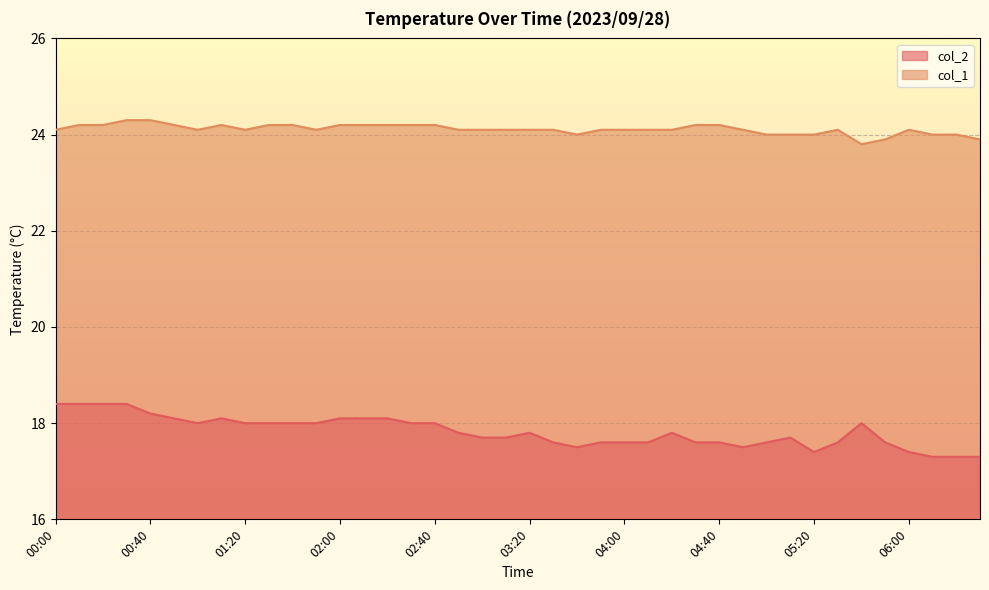

How many values in the col_1 series are below 24?

3